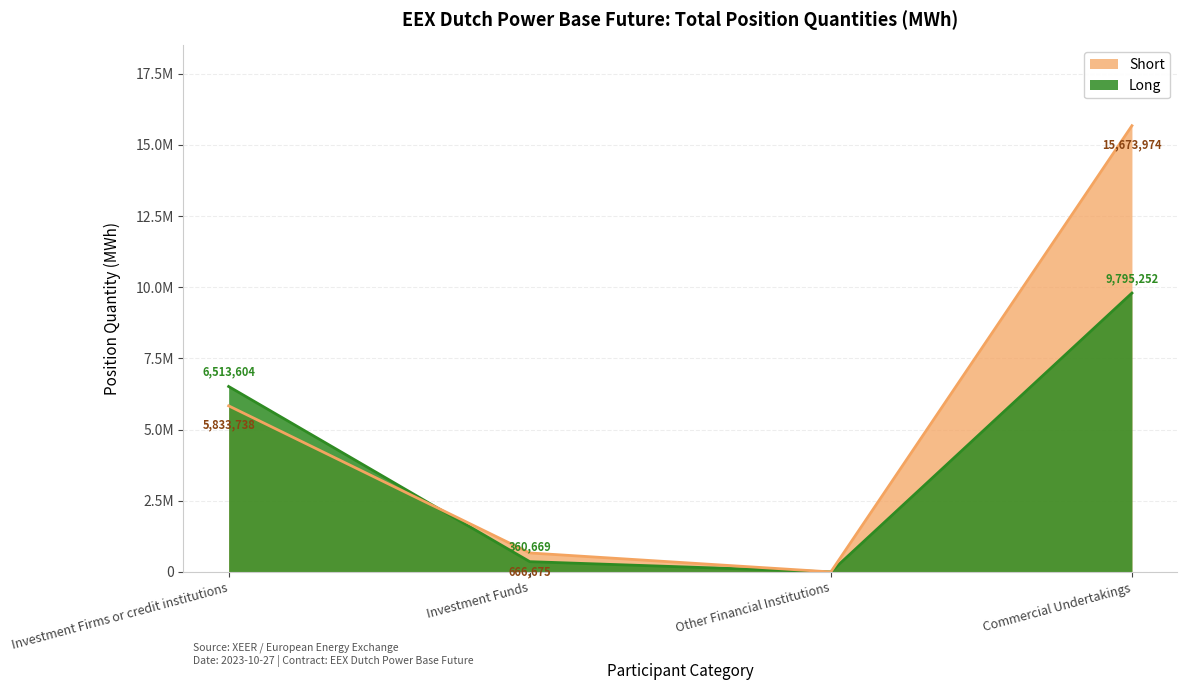

Rank the series by their average value, from lowest to highest.

Long, Short